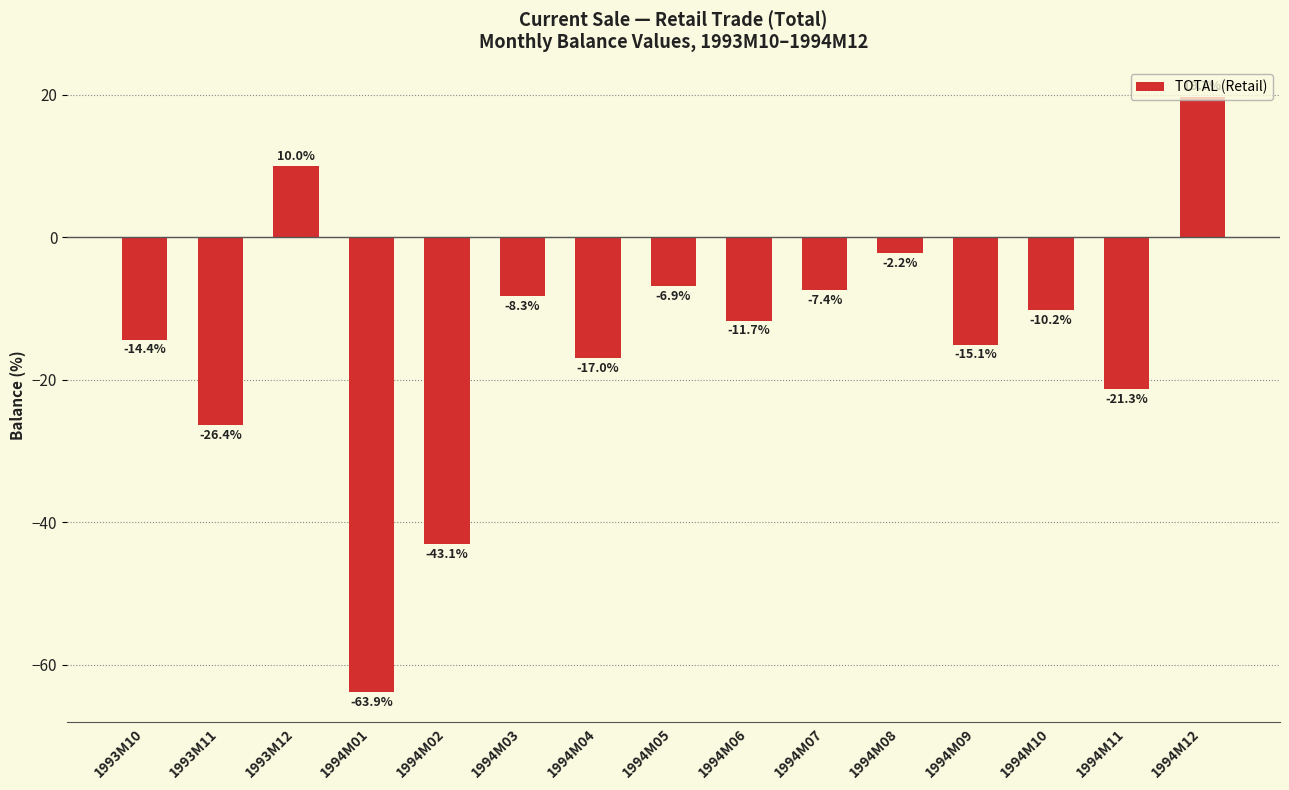

List the labels in order of value, smallest first.

1994M01, 1994M02, 1993M11, 1994M11, 1994M04, 1994M09, 1993M10, 1994M06, 1994M10, 1994M03, 1994M07, 1994M05, 1994M08, 1993M12, 1994M12